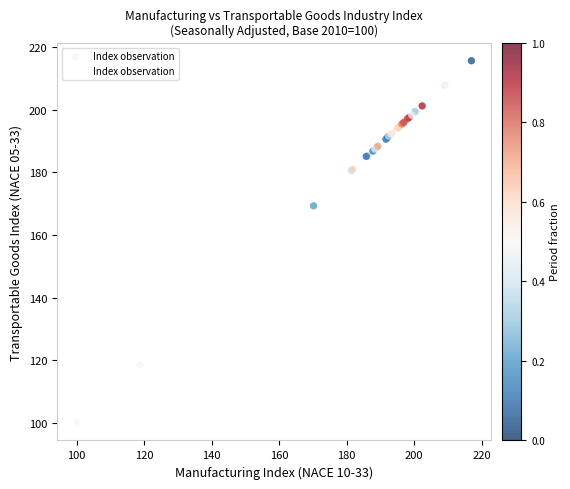

What Y value in the scatter plot is closest to 157?

169.3